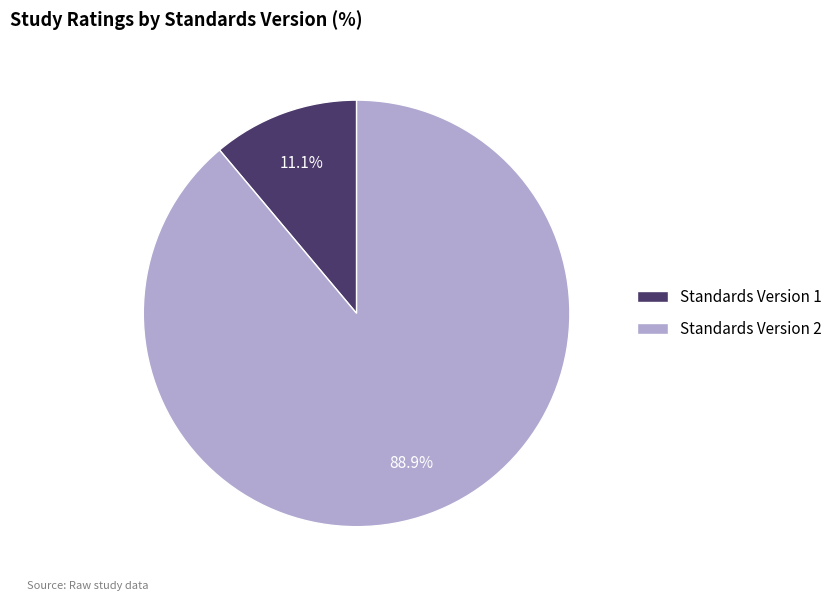

How many segments does this pie chart have?

2